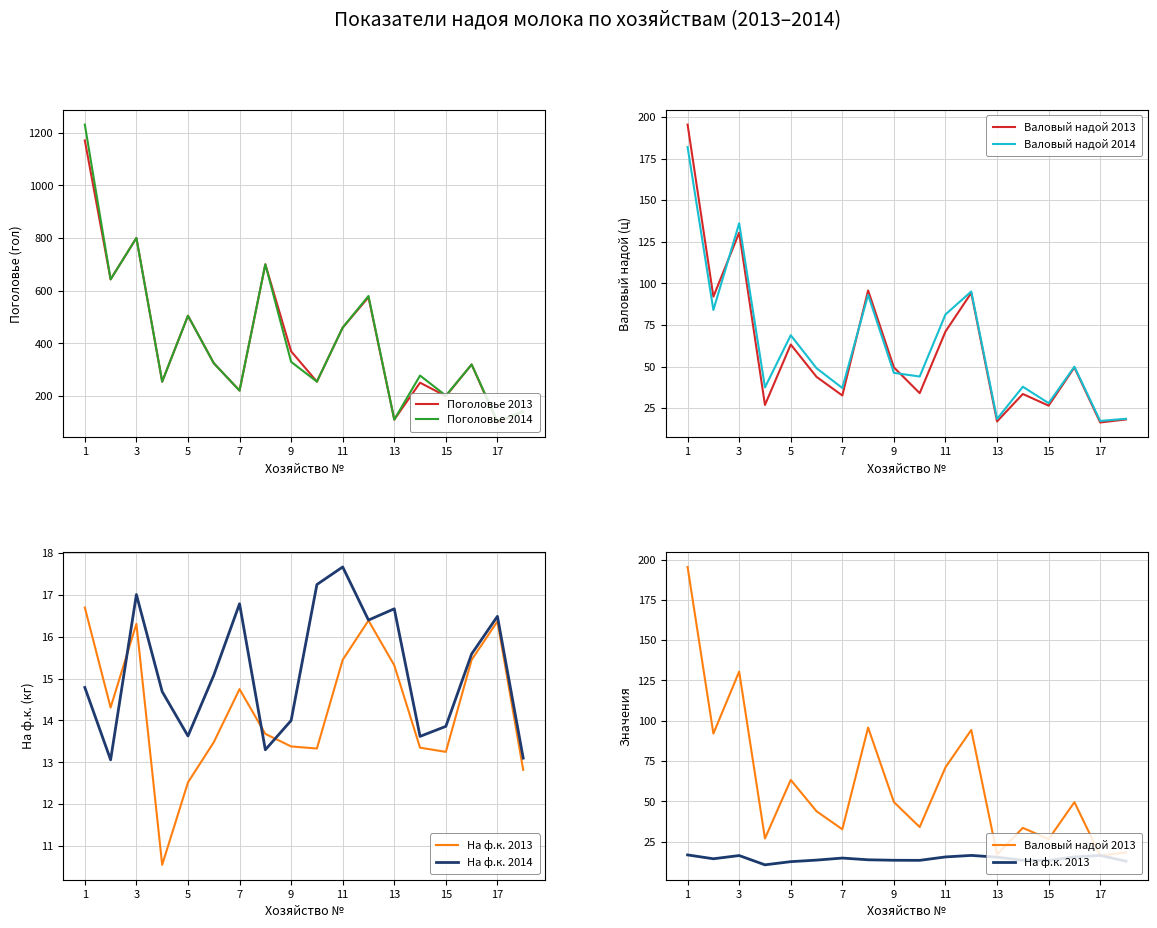

True or false: На ф.к. 2013 and Валовый надой 2014 intersect in this chart.

False